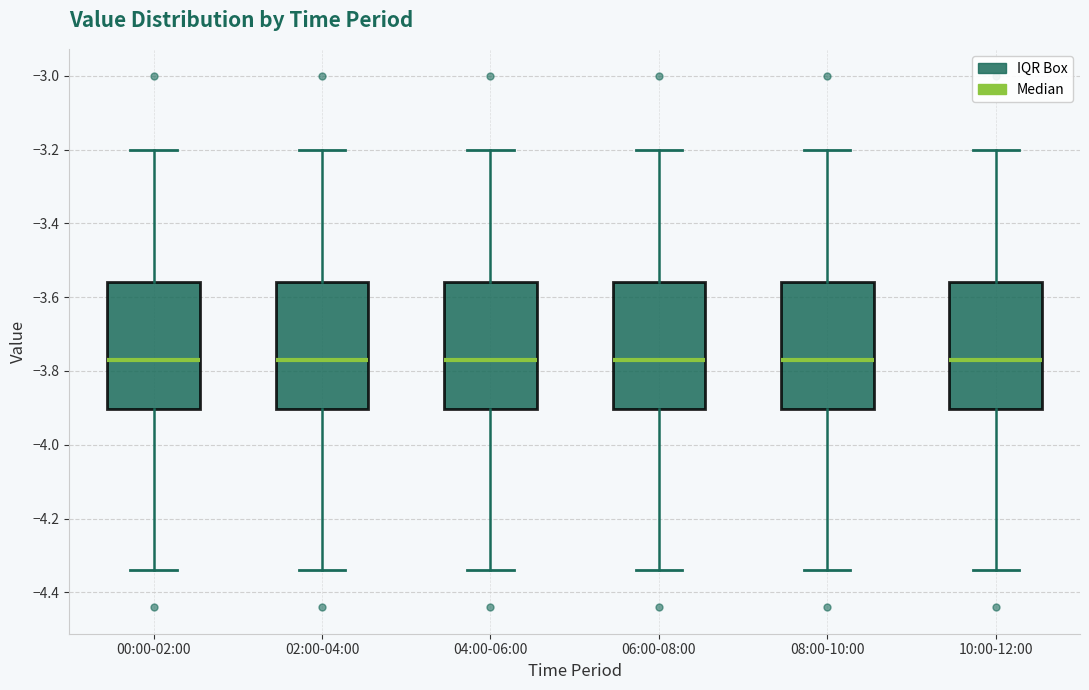

Where is the upper edge of the box for 08:00-10:00 on the y-axis? The values are not printed on the chart, so give them approximately, as read against the axis.

-3.56